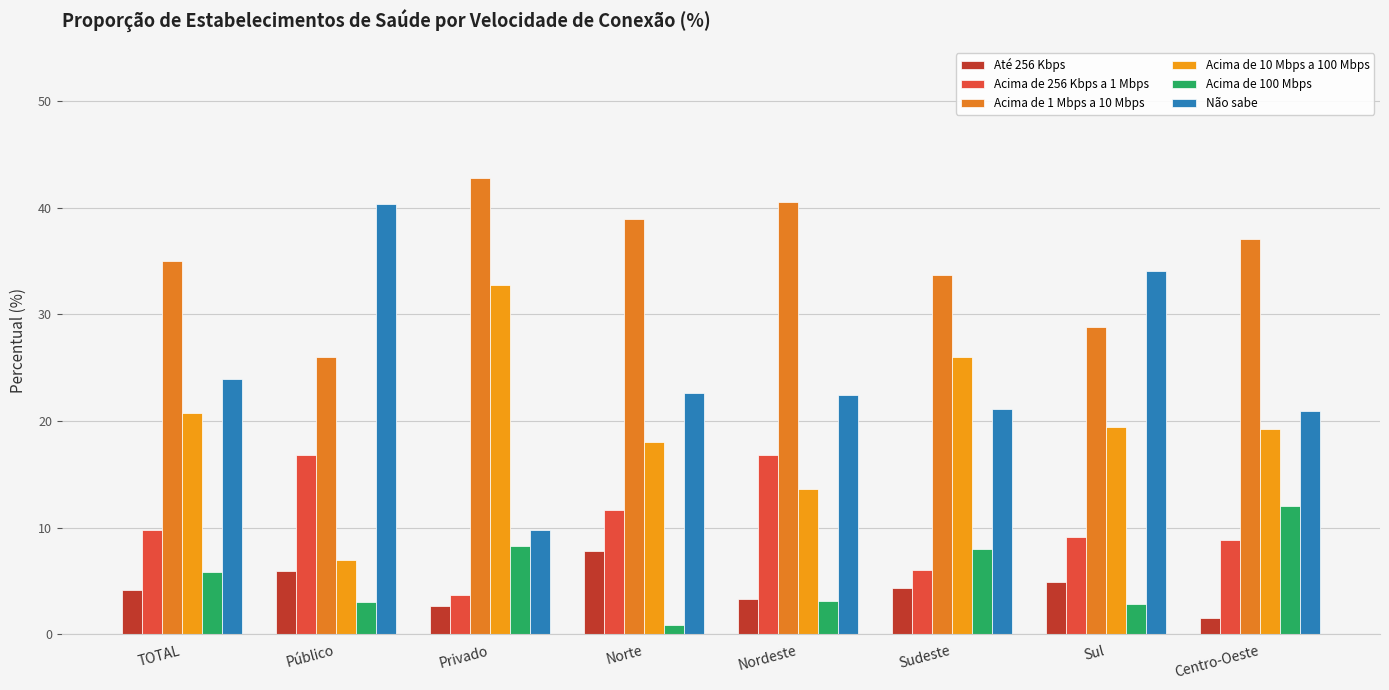

How many groups of bars are there?

8